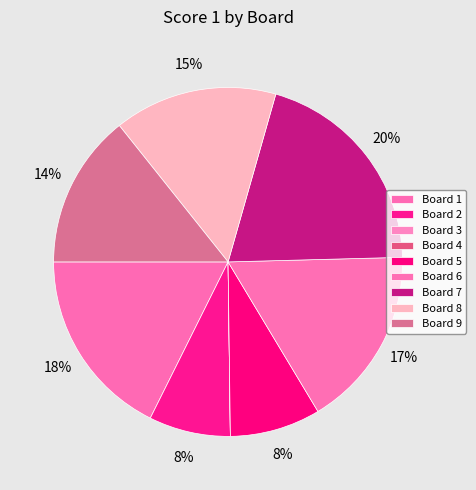

To the nearest percent, what percentage of the pie is Board 5?

8%